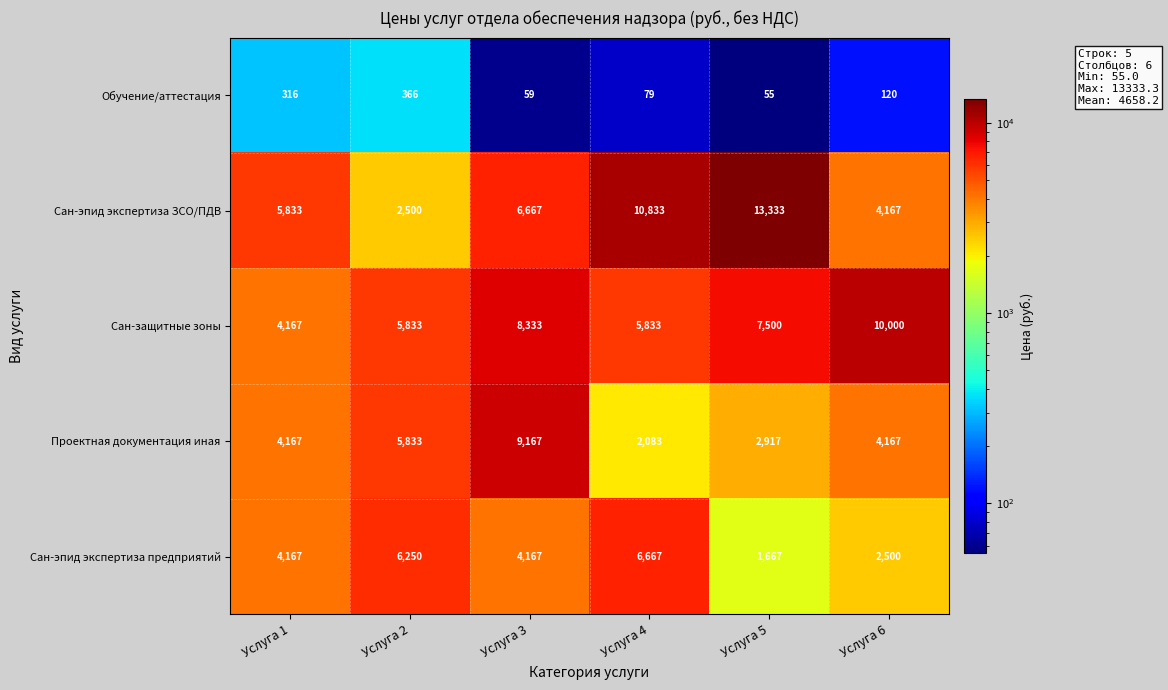

Read the Сан-эпид экспертиза предприятий value at Услуга 3.

4167